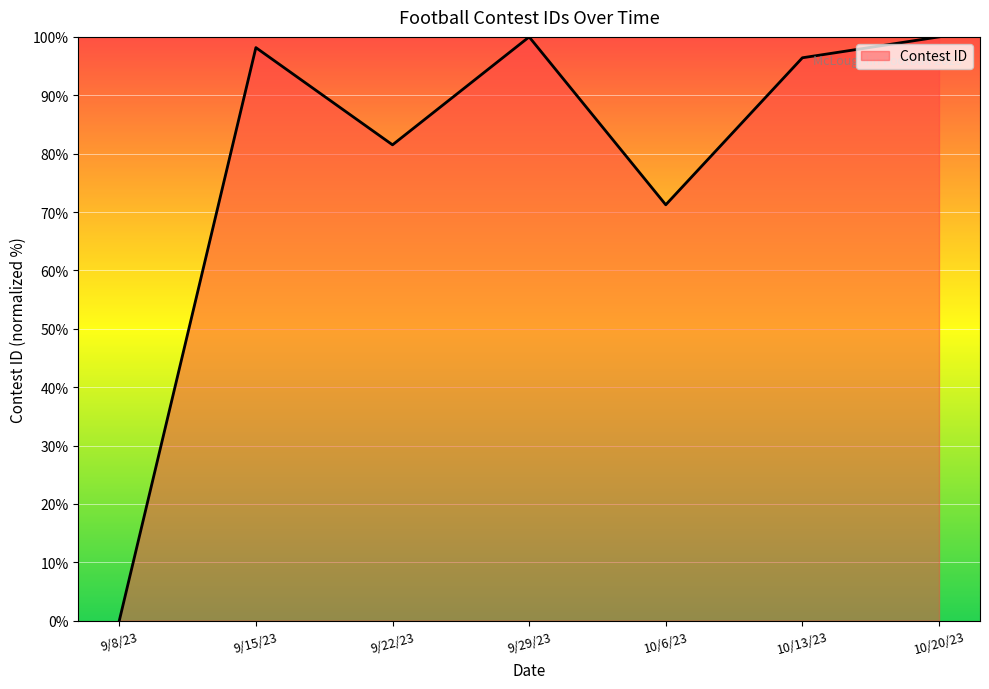

What is the greatest value displayed?

100.0